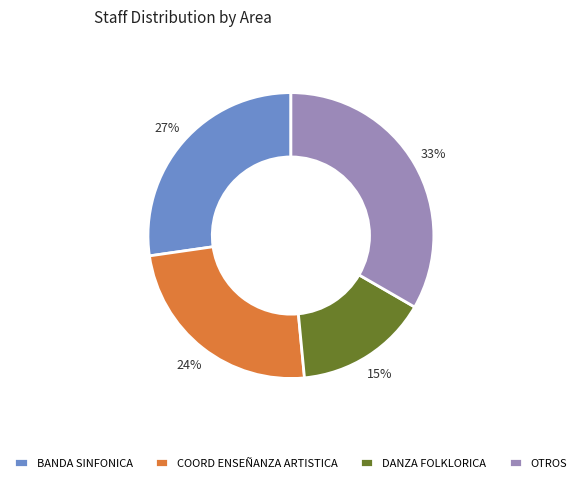

To the nearest percent, what percentage of the pie is COORD ENSEÑANZA ARTISTICA?

24%